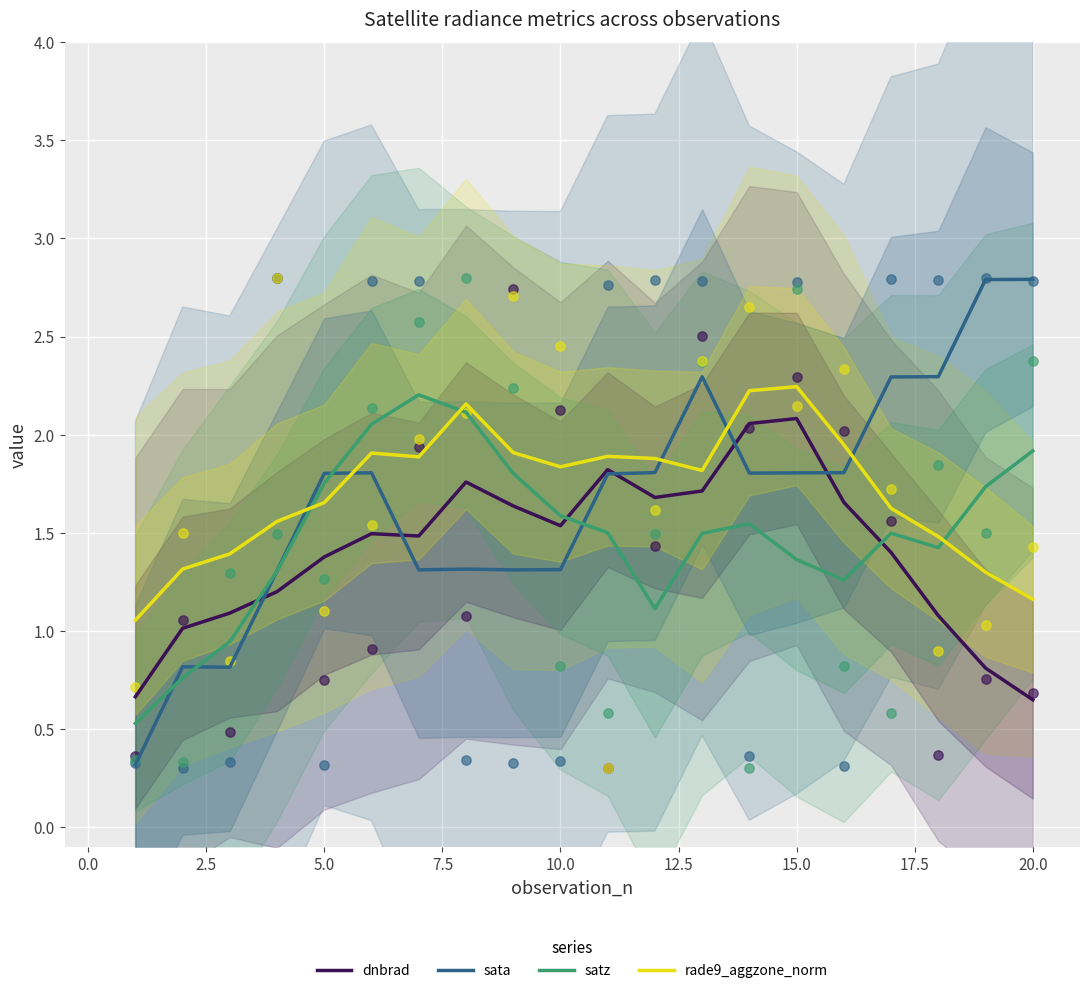

Is it true that sata equals 0.6 at 15.0?

False